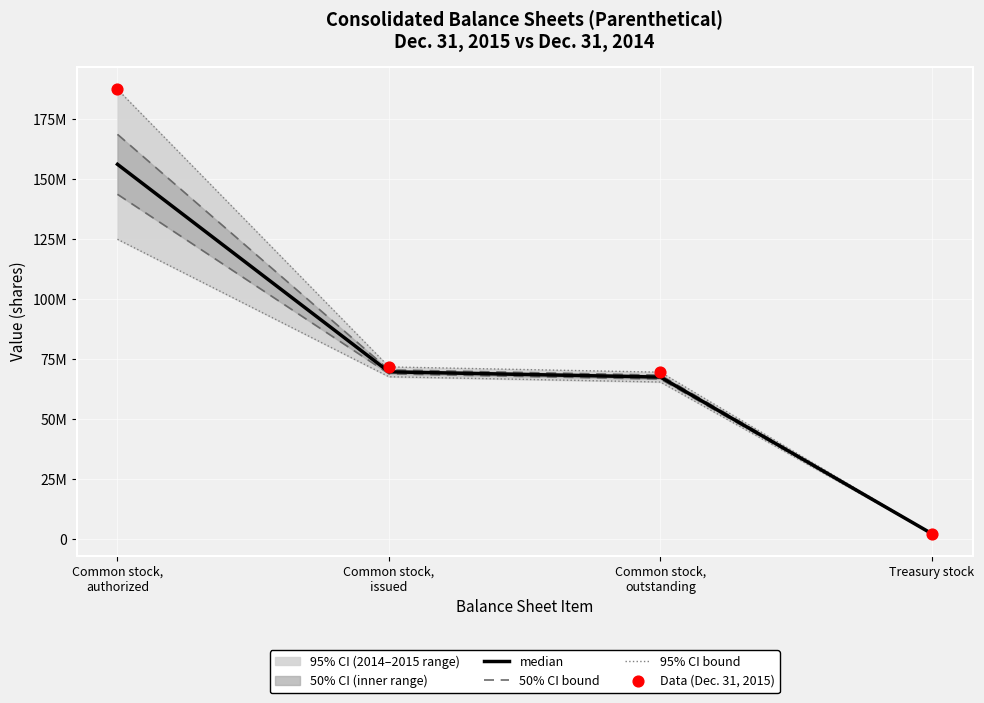

At how many categories does at least one series exceed 36193632?

3